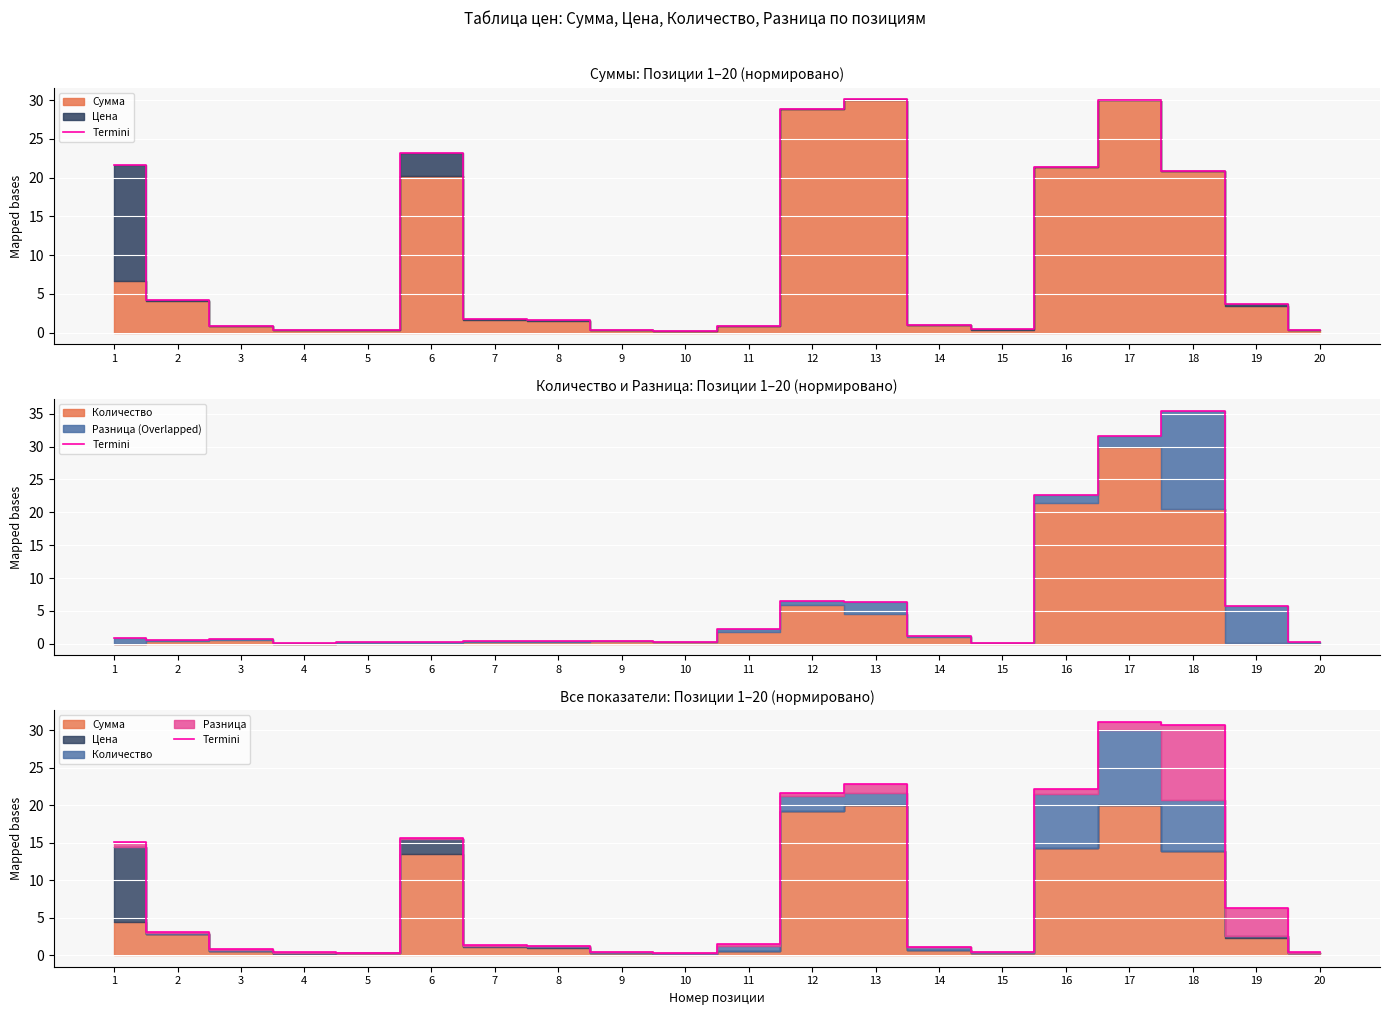

Which category has the highest value across all series?

17